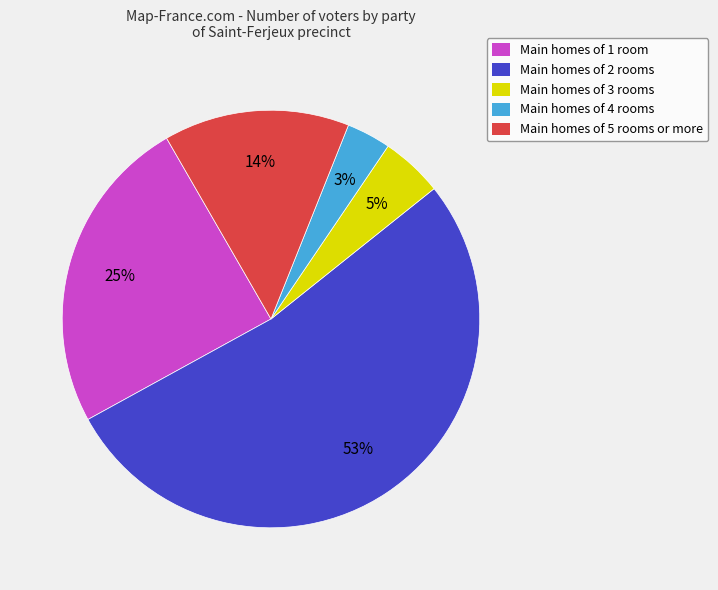

Which slice represents more than half of the pie?

Main homes of 2 rooms